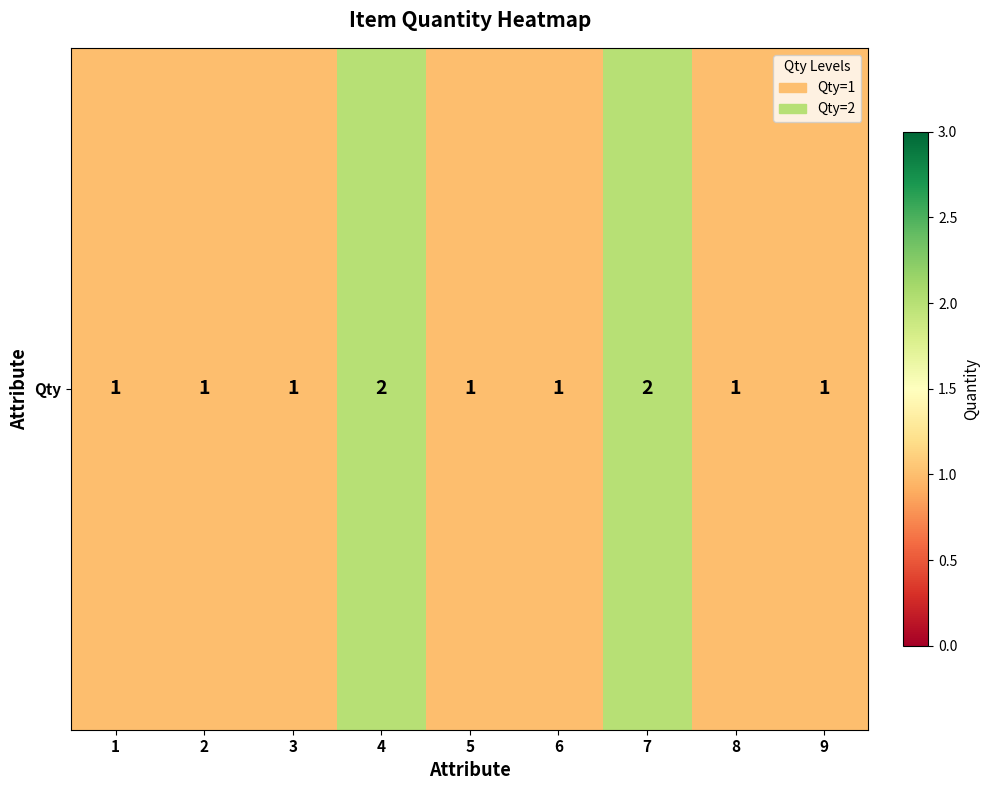

What is the difference between the maximum and minimum values?

1